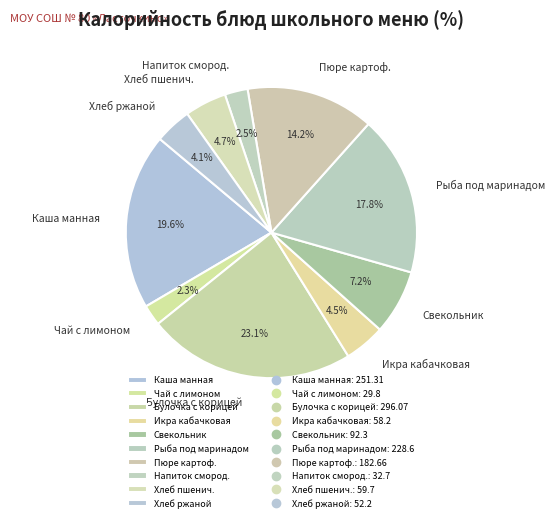

Does any single category account for the majority?

No